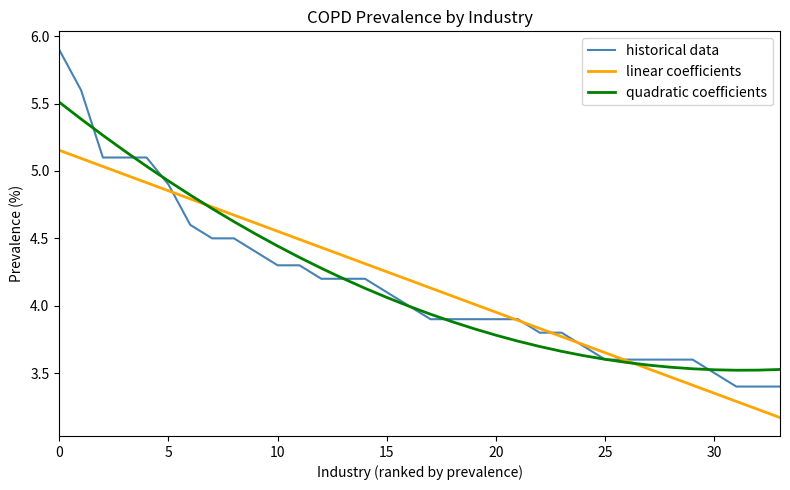

Does the chart have visible grid lines?

No